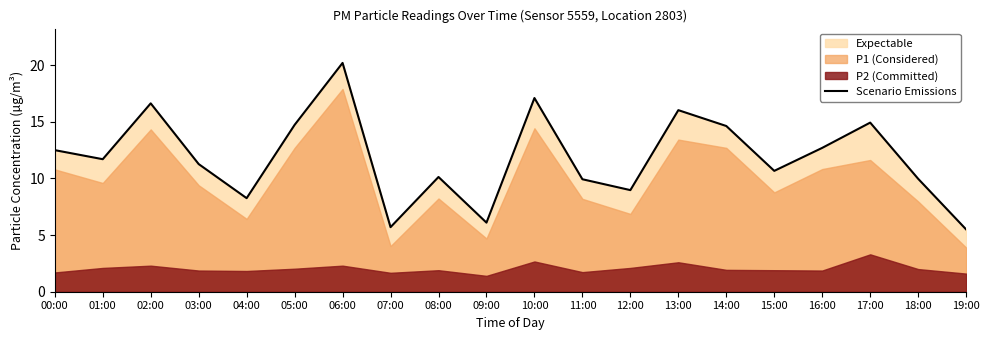

Is it true that the value at 09:00 is 6.1?

True